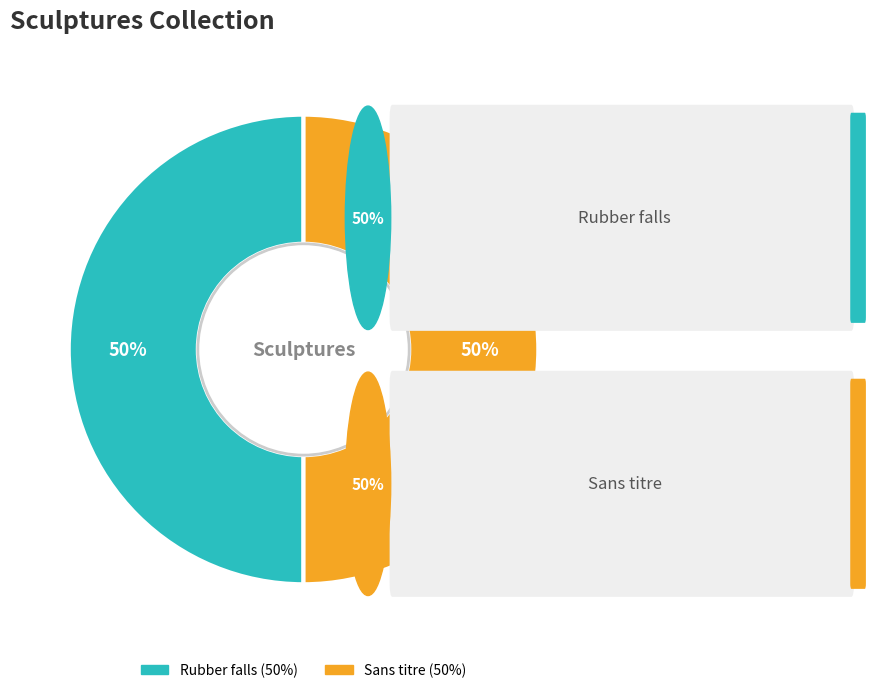

Is it true that Sans titre is 50% of the pie?

True